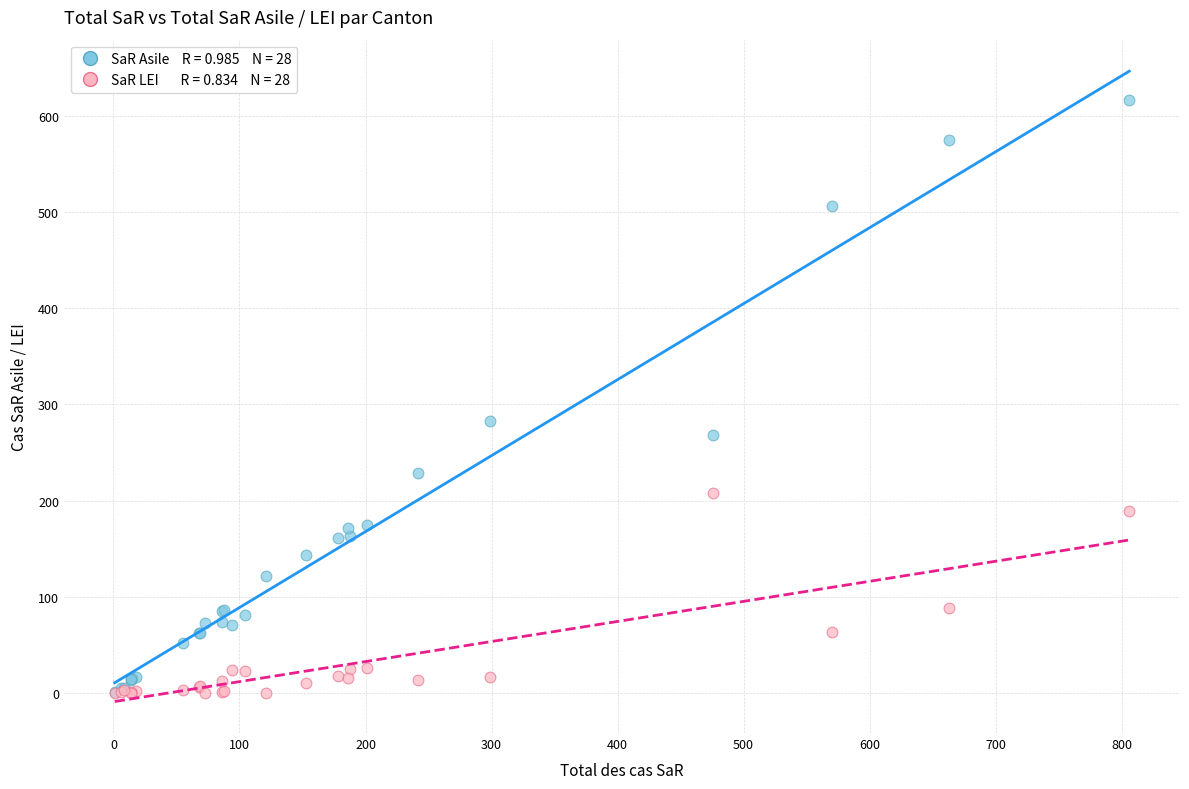

Across all series, what Y value is closest to 308?

283